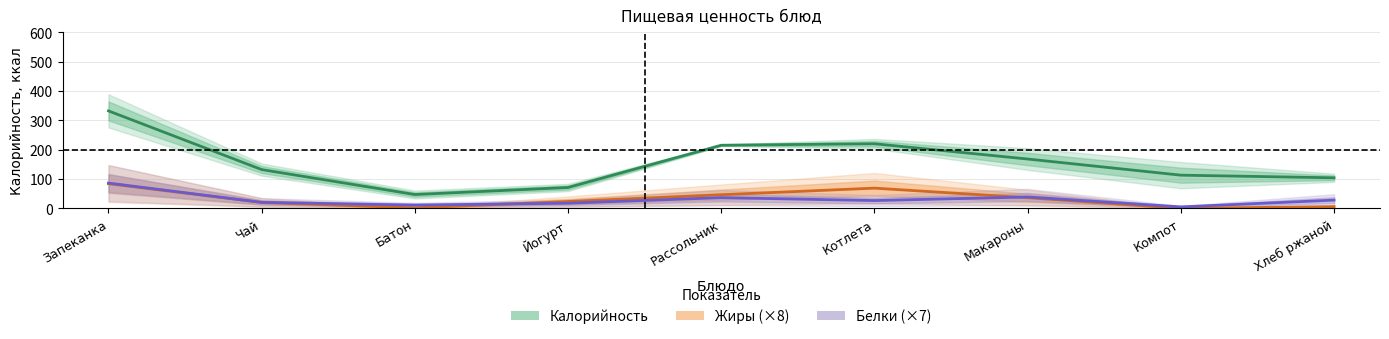

At which label is Калорийность closest to 189?

Макароны